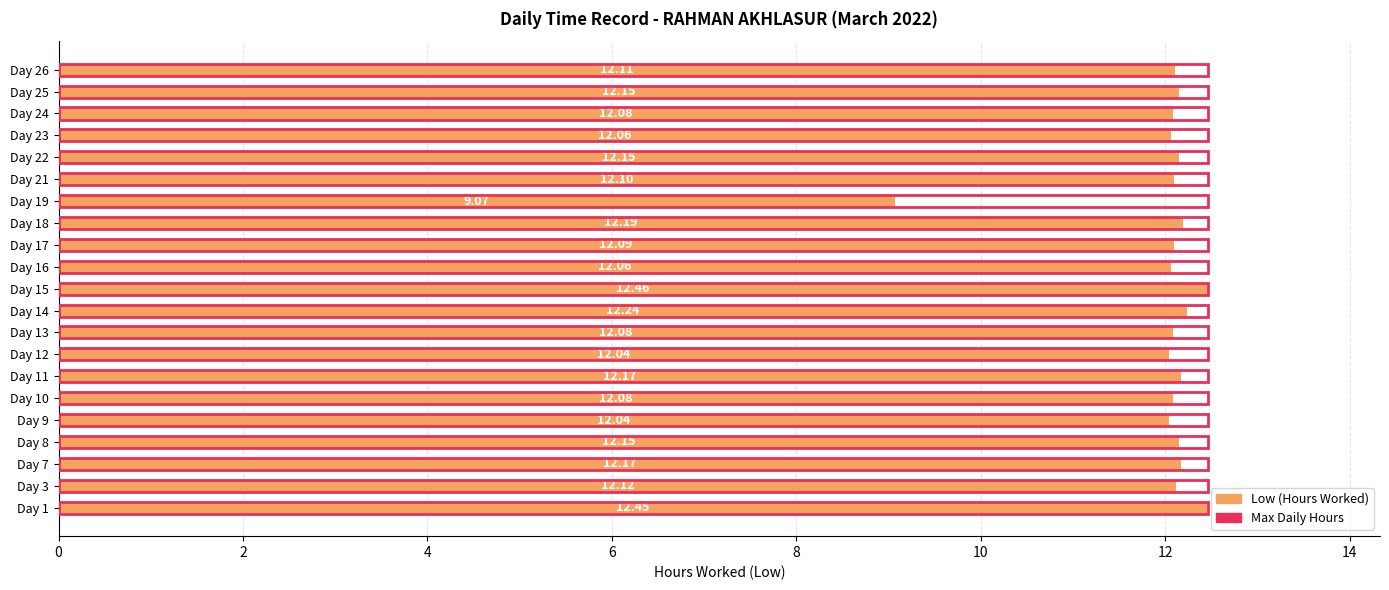

What is the average value of the Low (Hours Worked) series?

12.0